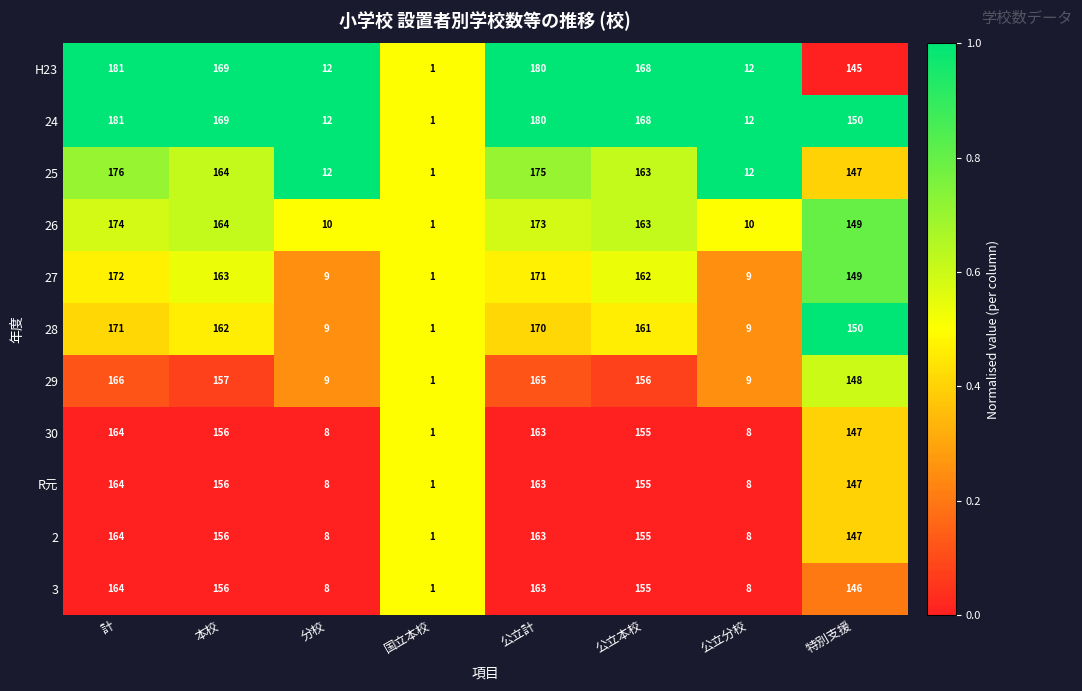

Which category has the lowest value in the H23 series?

国立本校